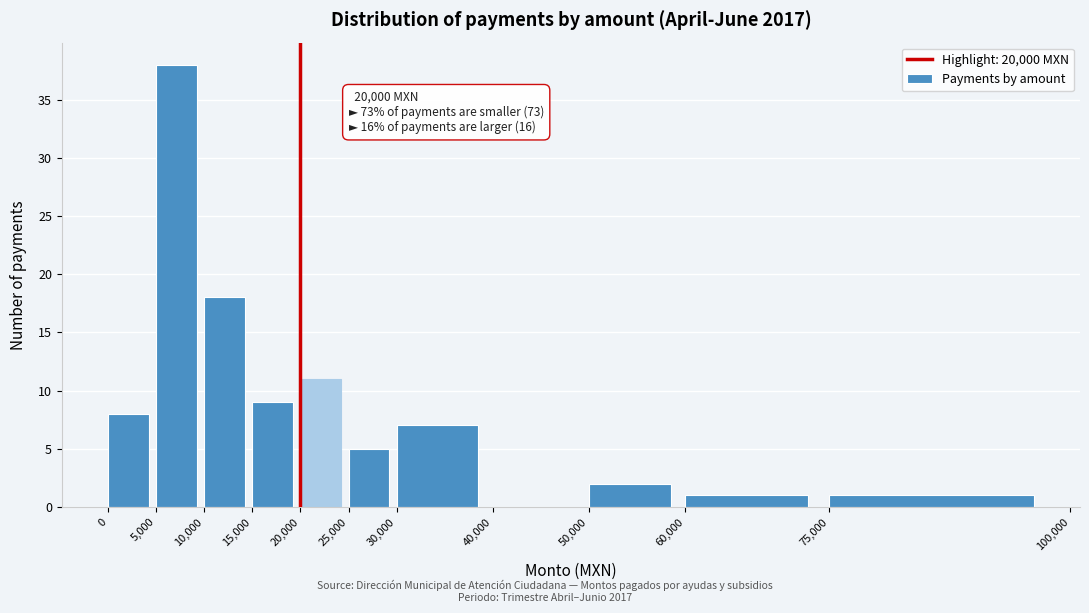

Over which range of the x-axis is the bar tallest?

5,000 to 10,000